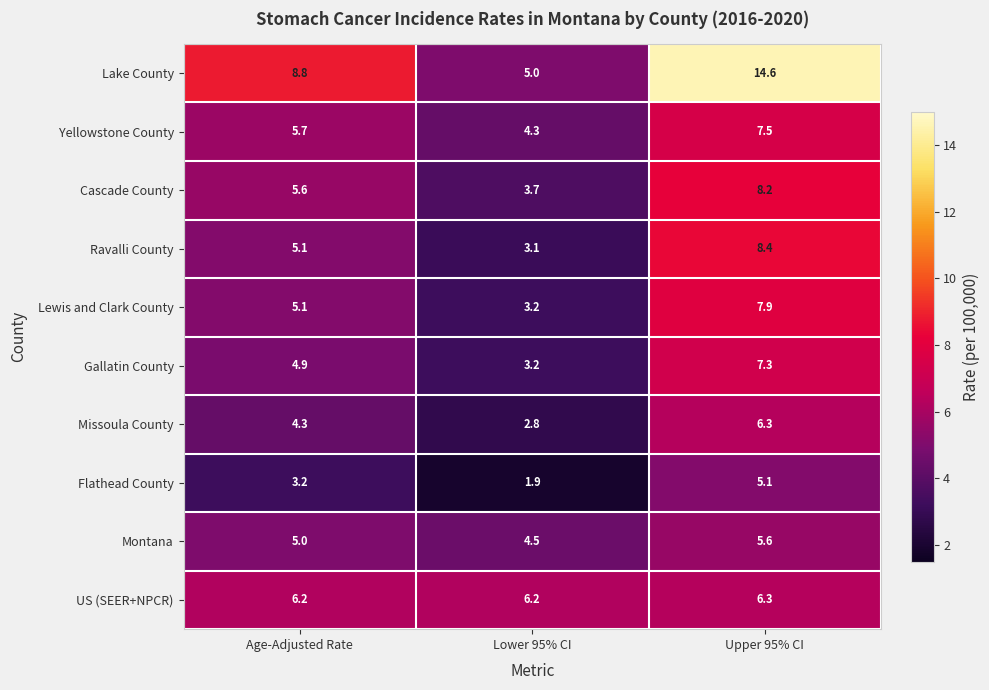

What is the total value across all series at Upper 95% CI?

77.2